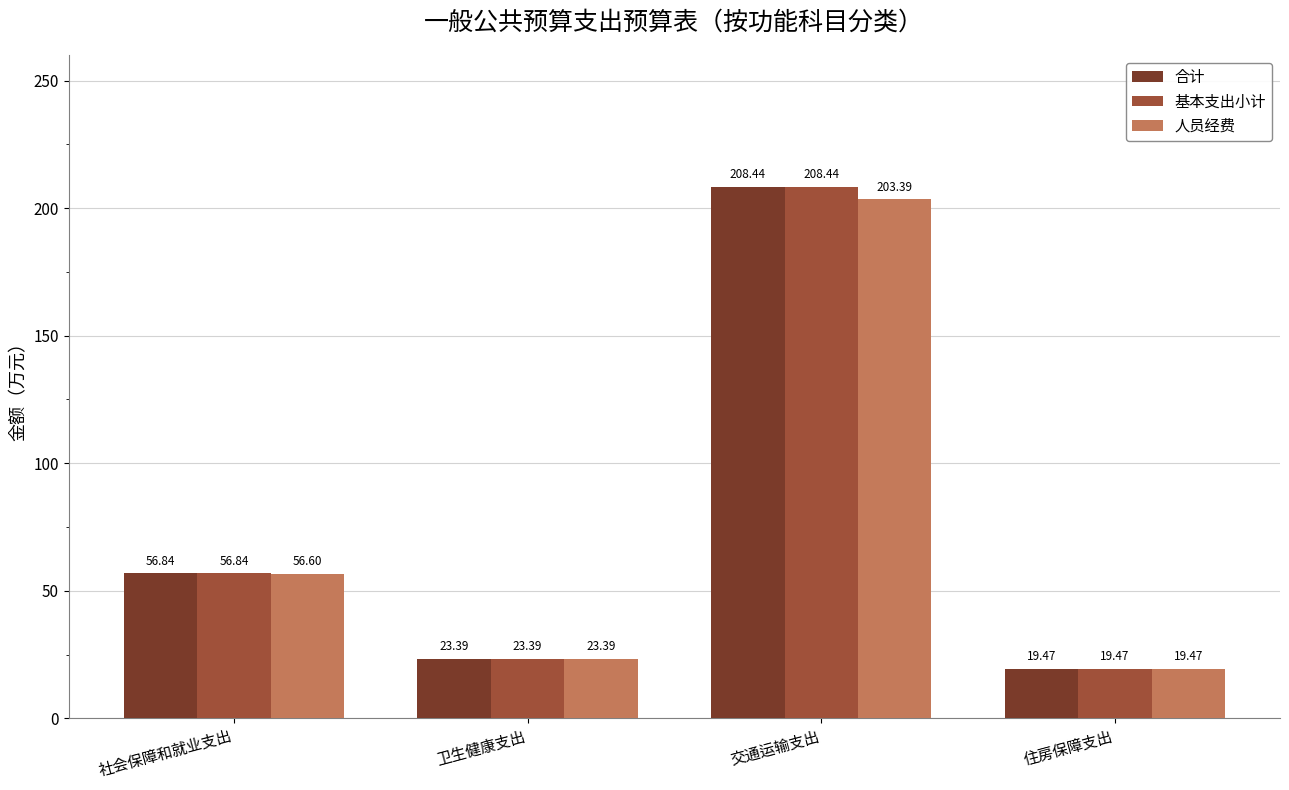

How many groups of bars are there?

4